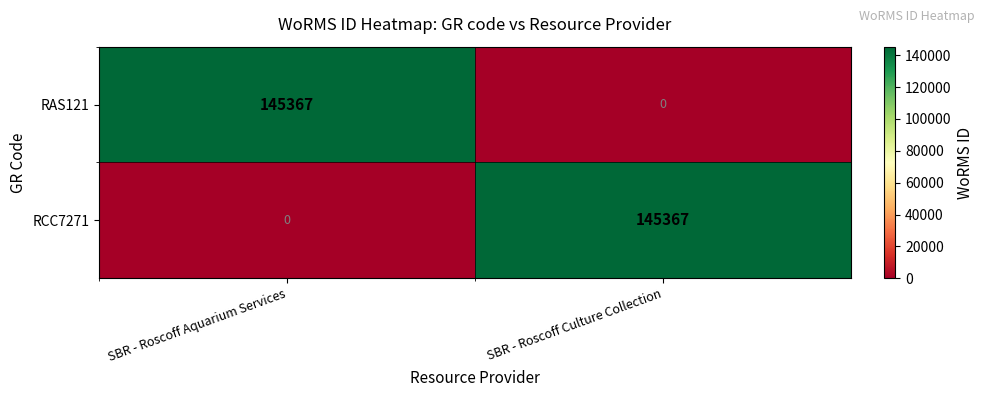

Which category has the lowest value in the RCC7271 series?

SBR - Roscoff Aquarium Services